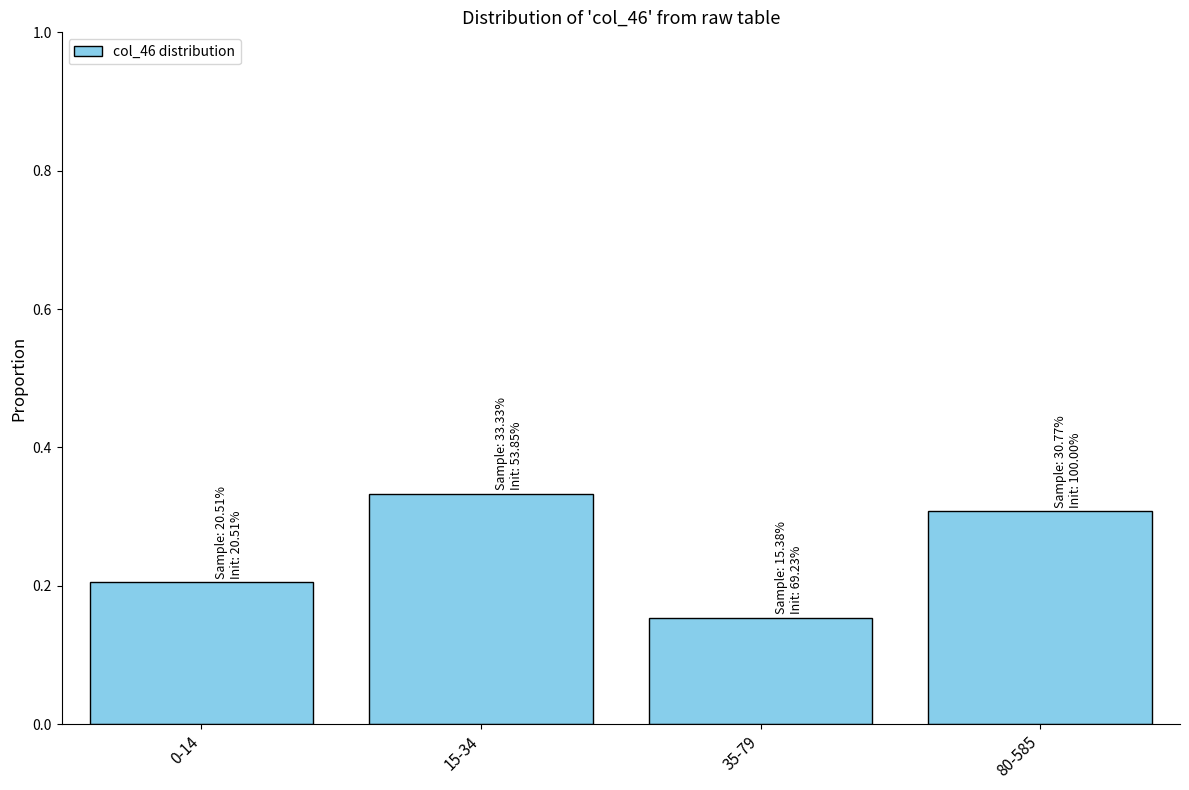

At which label is the value closest to 0?

35-79